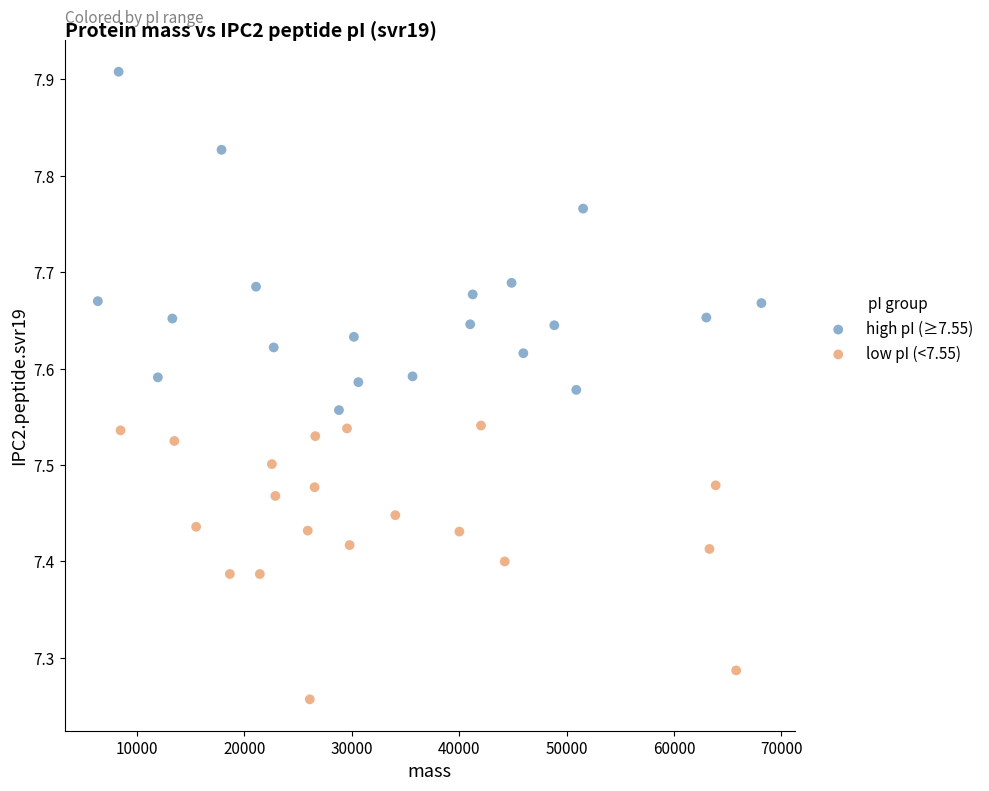

What are all the series names shown in the legend?

high pI (≥7.55), low pI (<7.55)